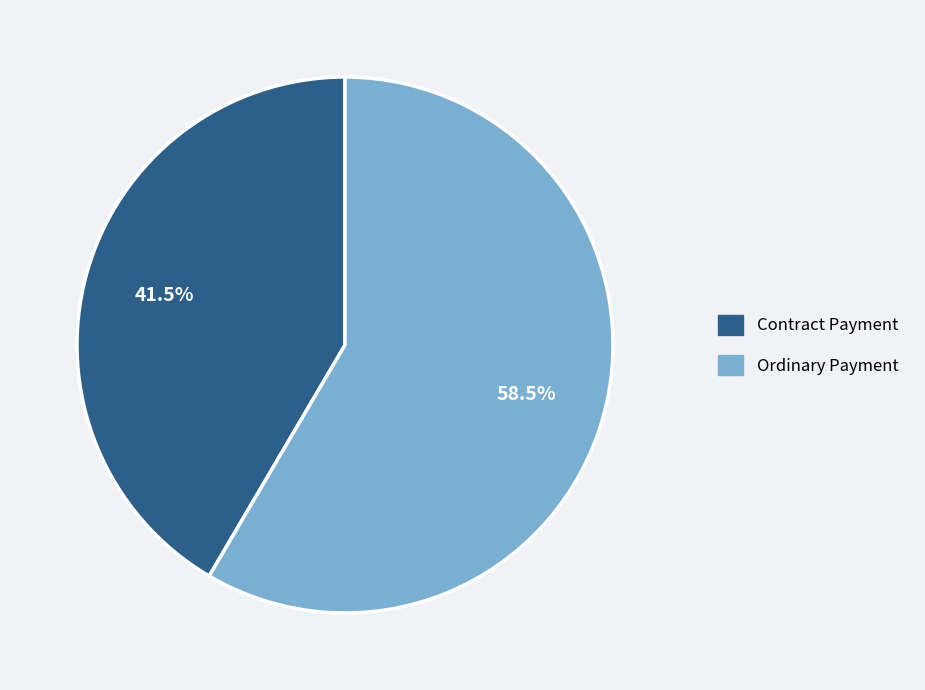

What is the ratio of the value at Contract Payment to the value at Ordinary Payment?

0.7